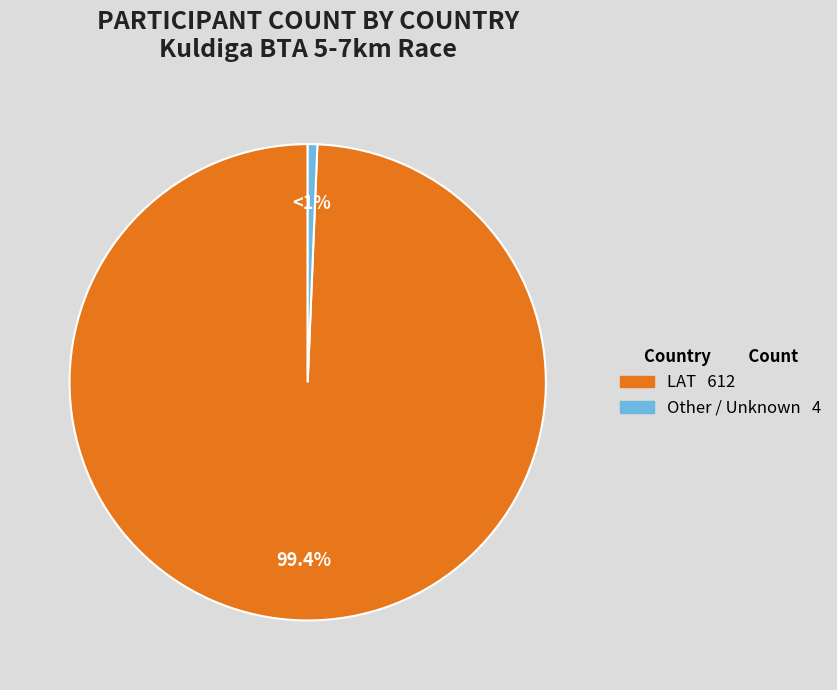

Is there a majority slice in this chart?

Yes